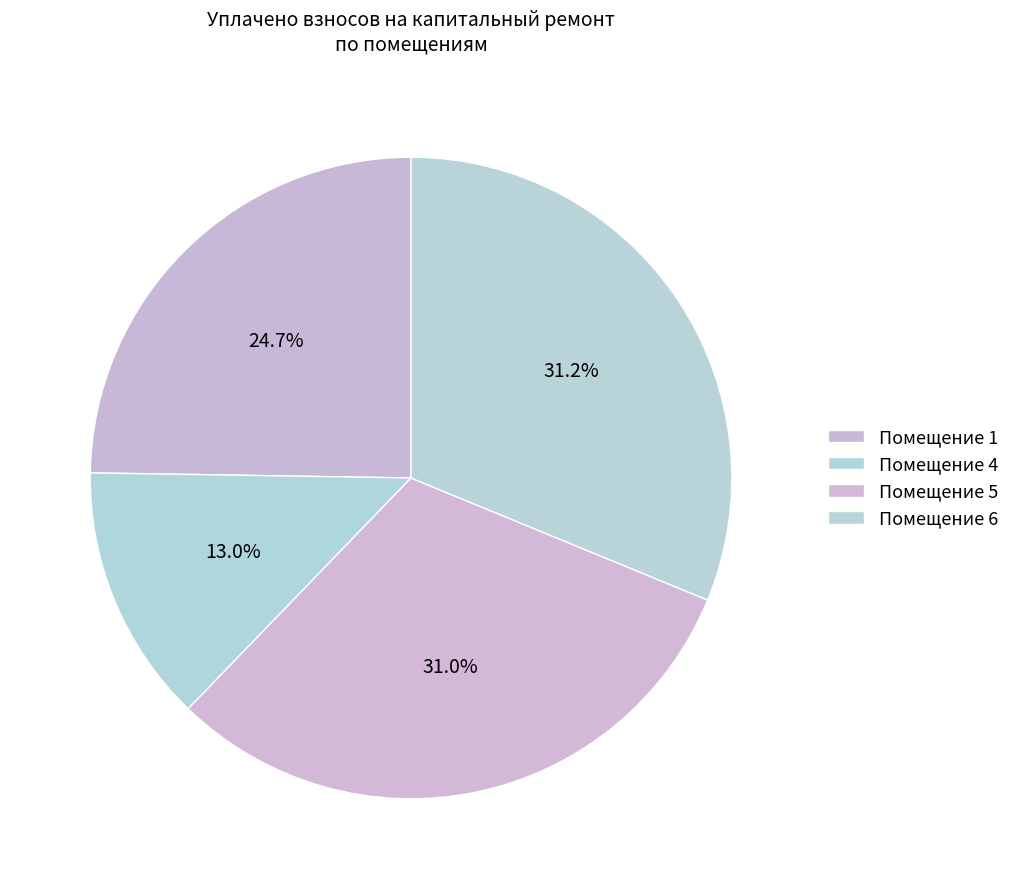

How many slices are in this pie chart?

4